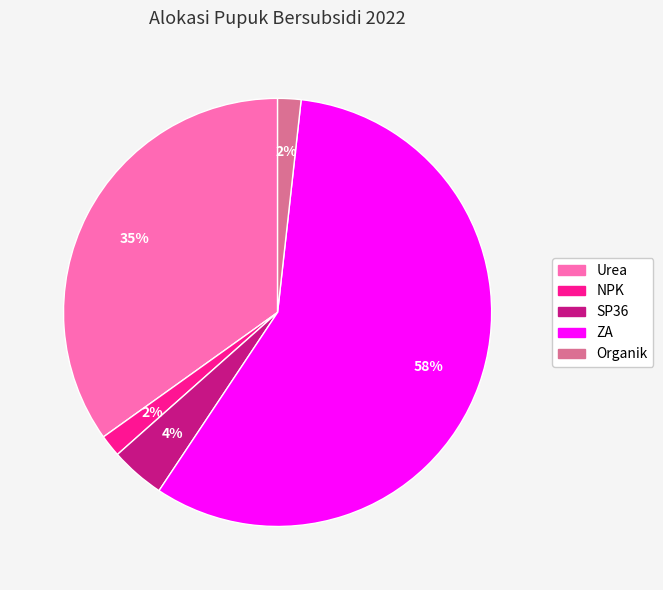

What percentage is the SP36 slice, to the nearest percent?

4%